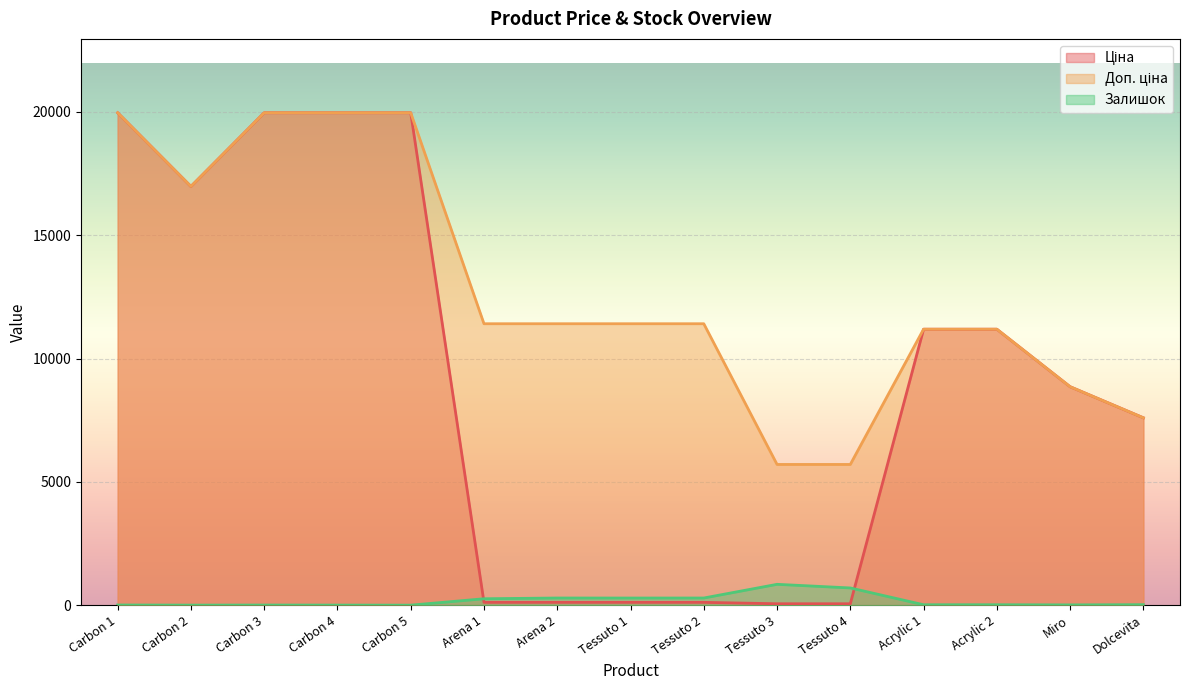

At which category is the sum across all series the highest?

Carbon 1